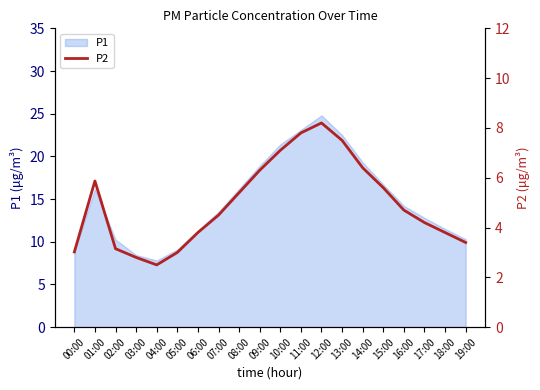

How many interior local valleys (lower than both neighbors) does the data have?

1